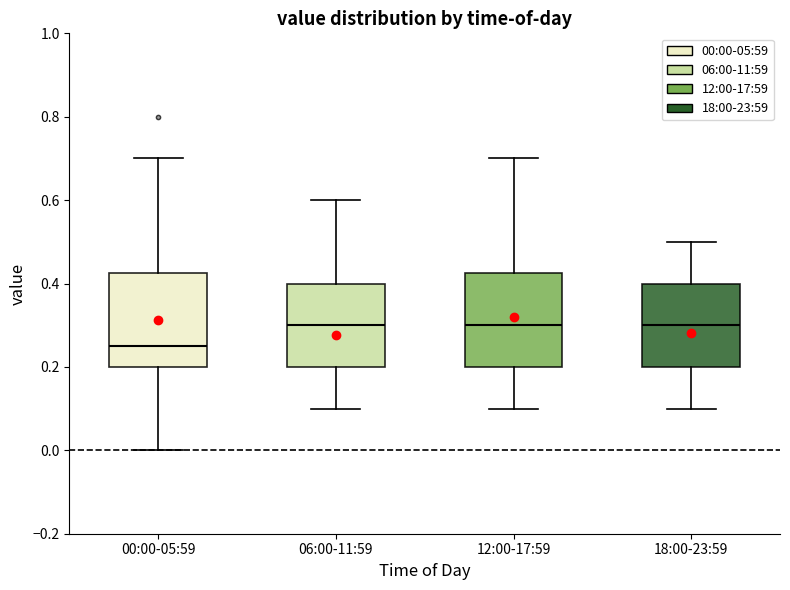

Reading left to right, read every box against the y-axis: the position of its median line, the range the box covers, and the ends of its whiskers. The values are not printed on the chart, so give them approximately, as read against the axis.

00:00-05:59: median 0.26, box 0.20 to 0.42, whiskers 0.00 to 0.70
06:00-11:59: median 0.30, box 0.20 to 0.40, whiskers 0.10 to 0.60
12:00-17:59: median 0.30, box 0.20 to 0.42, whiskers 0.10 to 0.70
18:00-23:59: median 0.30, box 0.20 to 0.40, whiskers 0.10 to 0.50